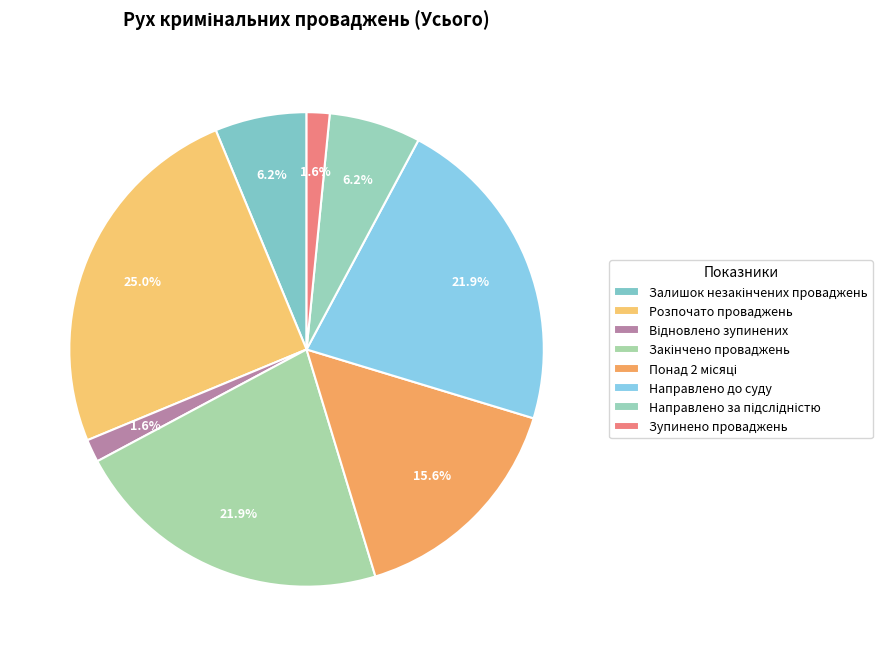

Count the number of slices in the pie.

8